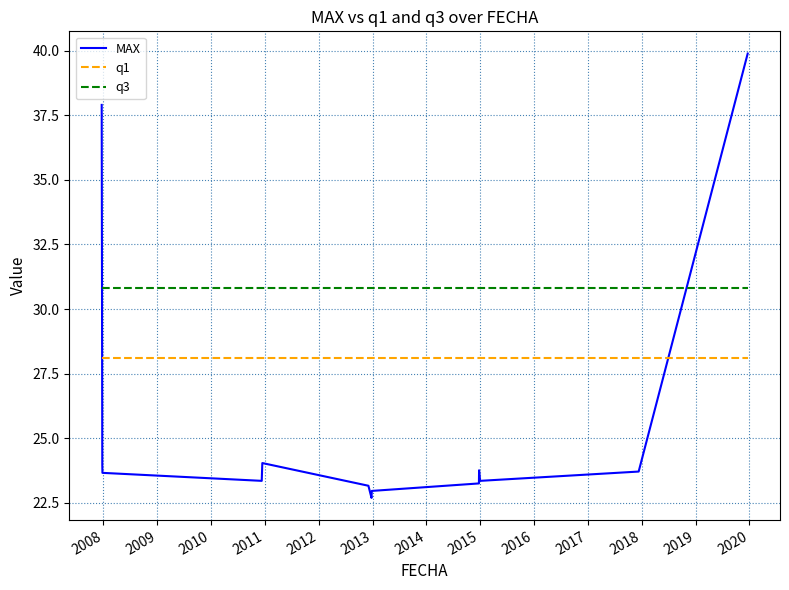

What are all the series names shown in the legend?

MAX, q1, q3